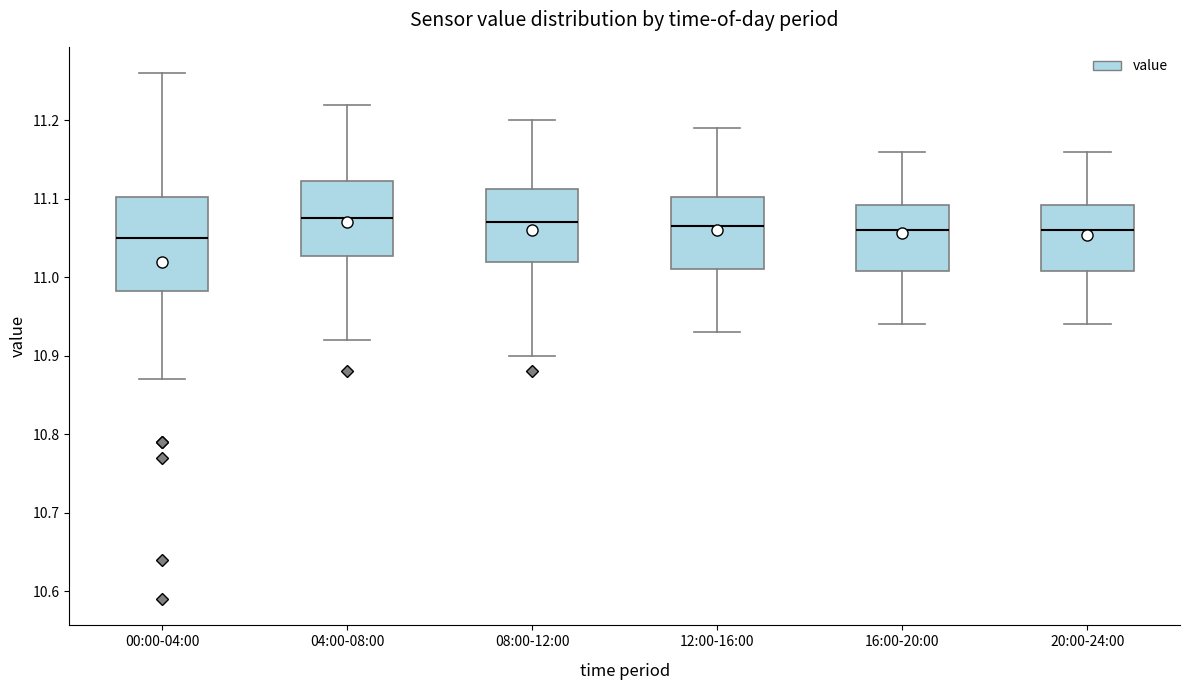

Where is the lower edge of the box for 00:00-04:00 on the y-axis? The values are not printed on the chart, so give them approximately, as read against the axis.

10.98